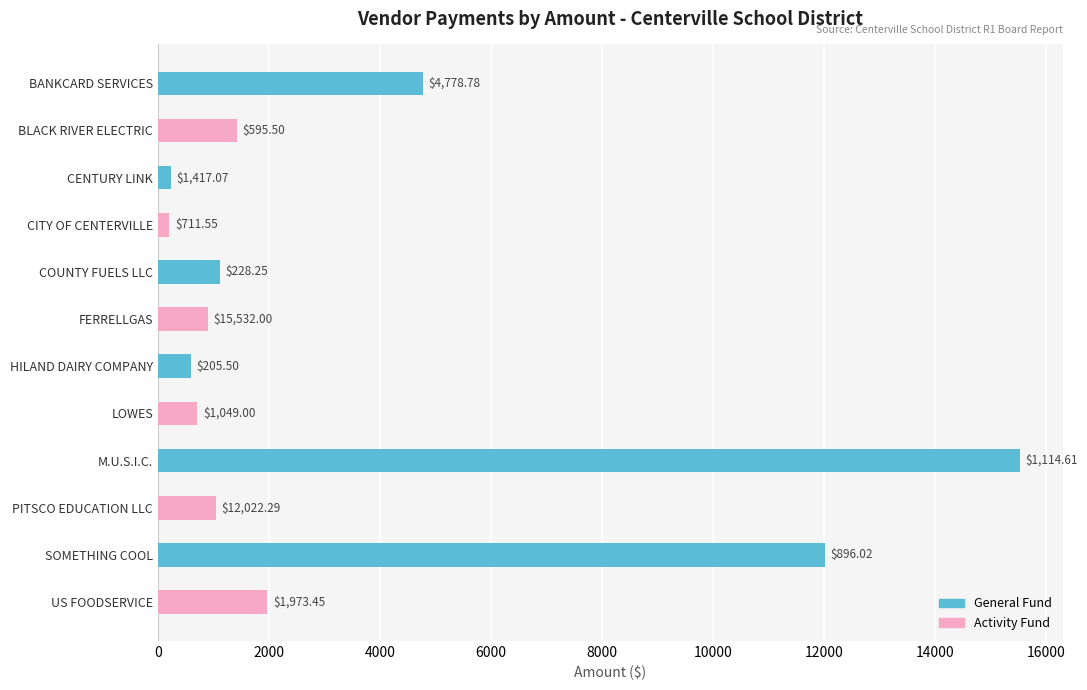

Which series has the largest range (max minus min)?

General Fund